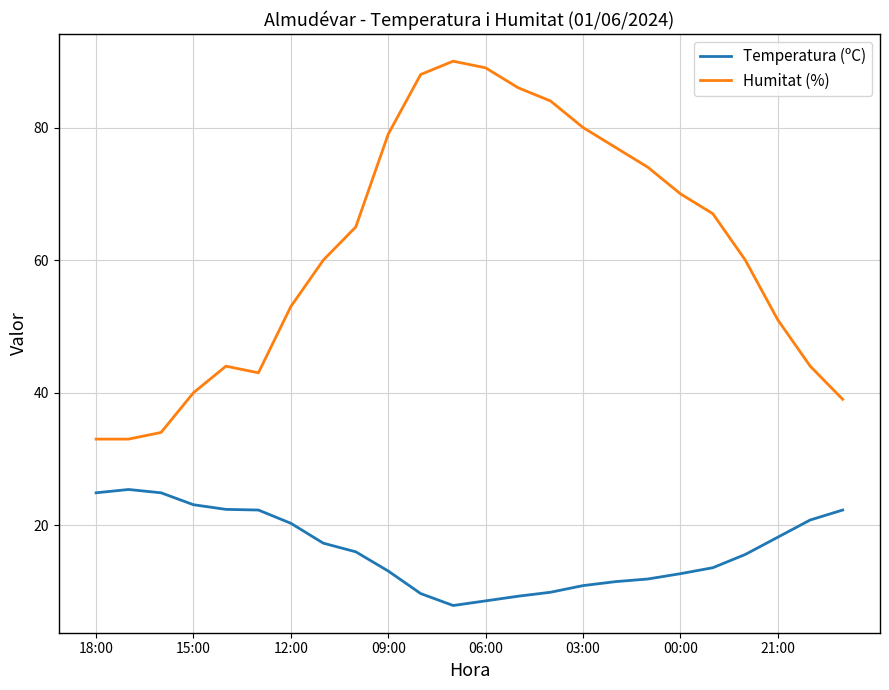

True or false: Temperatura (ºC) and Humitat (%) cross at least once.

False